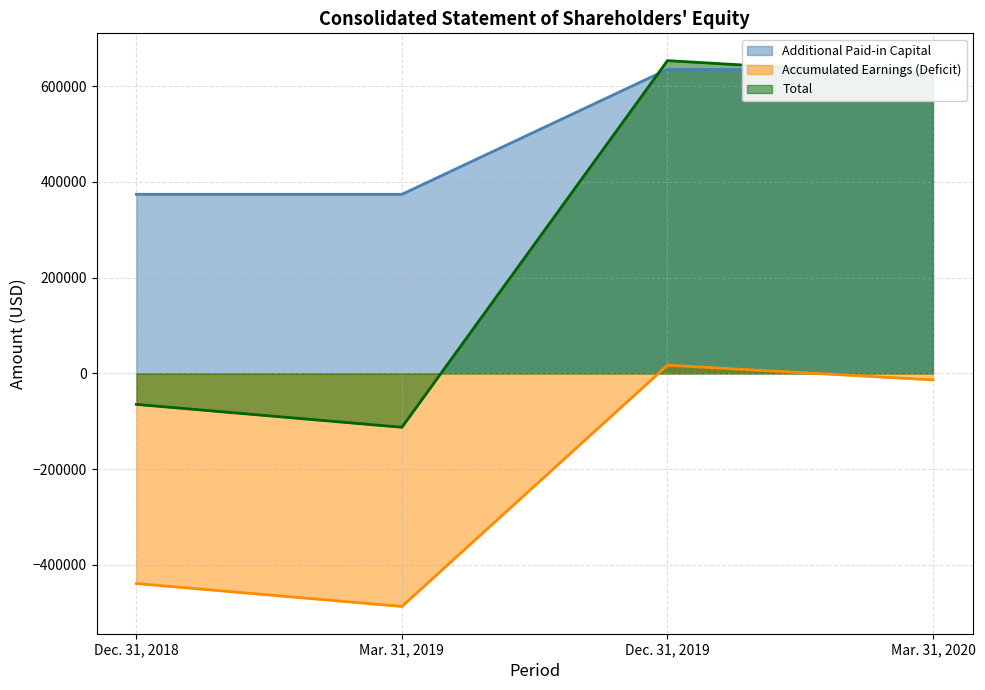

How many categories are shown in the chart?

4